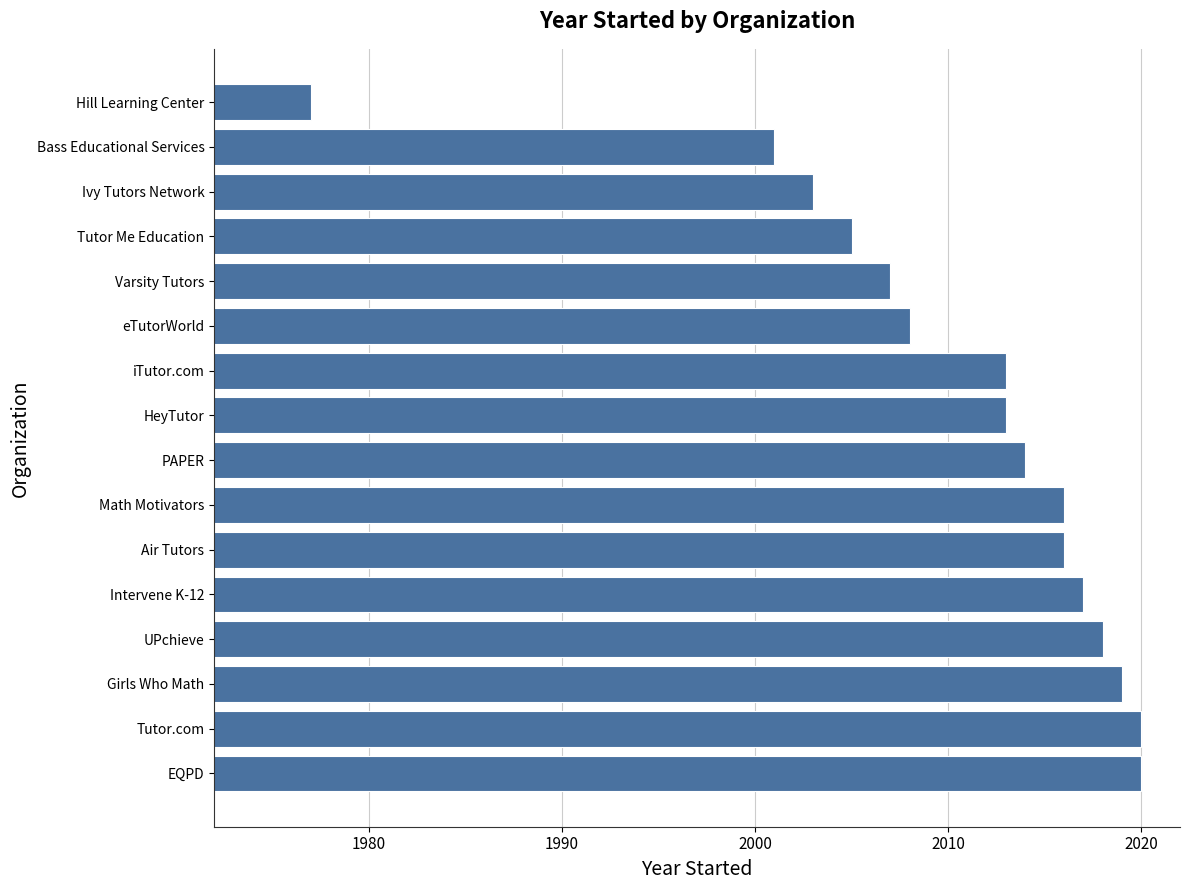

Which label corresponds to the smallest value in the chart?

Hill Learning Center